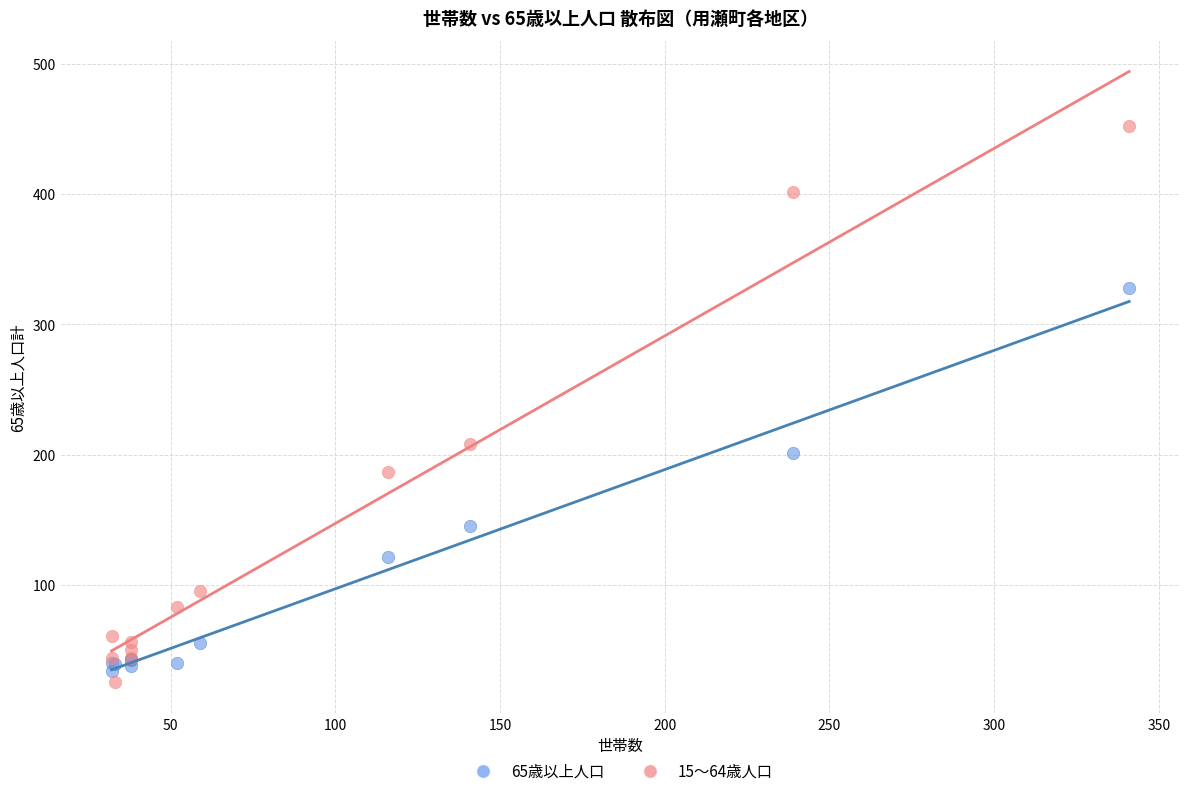

What are all the series names shown in the legend?

65歳以上人口, 15～64歳人口